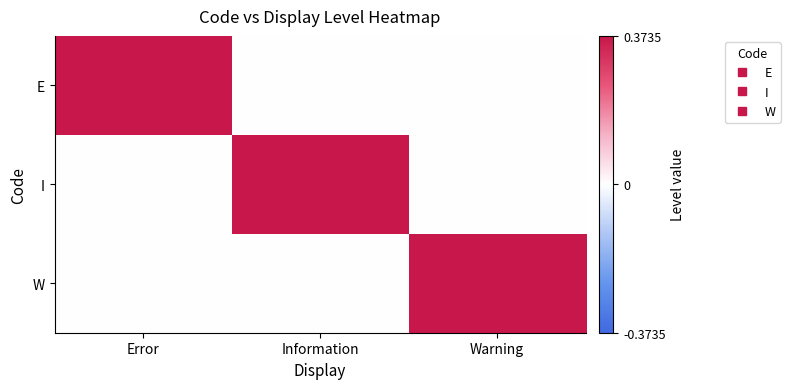

At which category is the sum across all series the highest?

Error